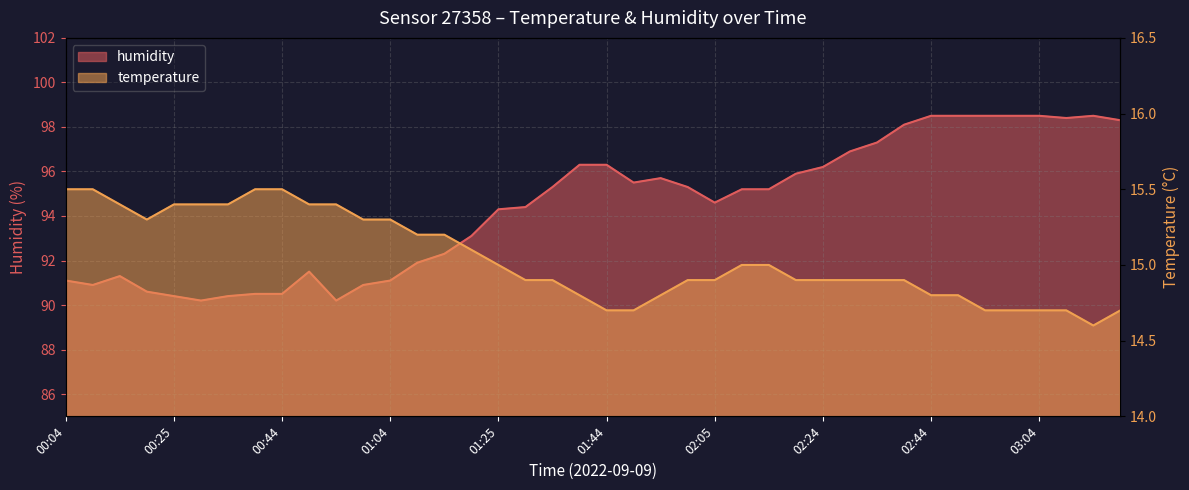

Between 00:44 and 02:39, which is larger?

02:39